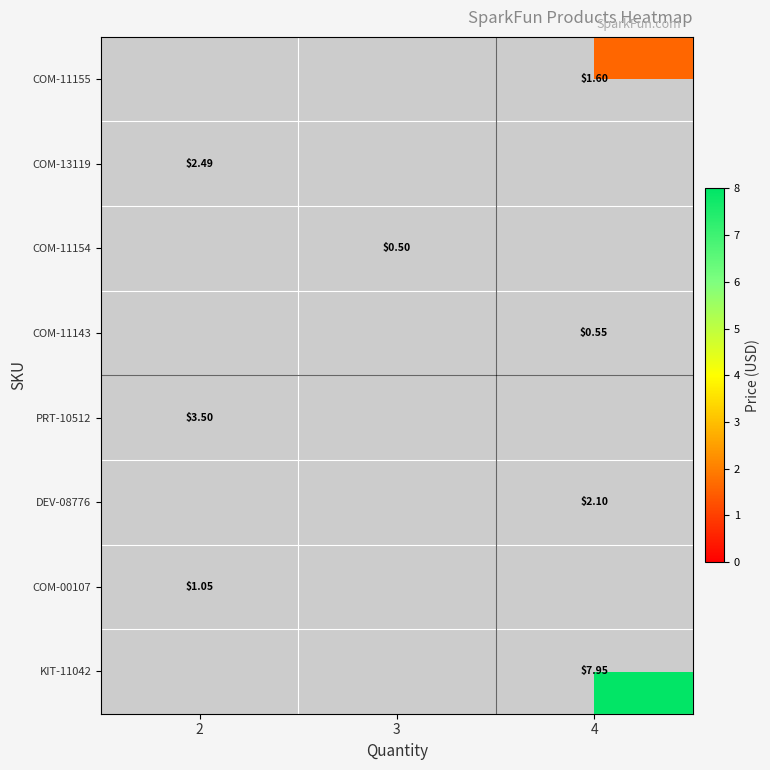

List the labels in order of COM-13119 value, largest first.

2, 3, 4